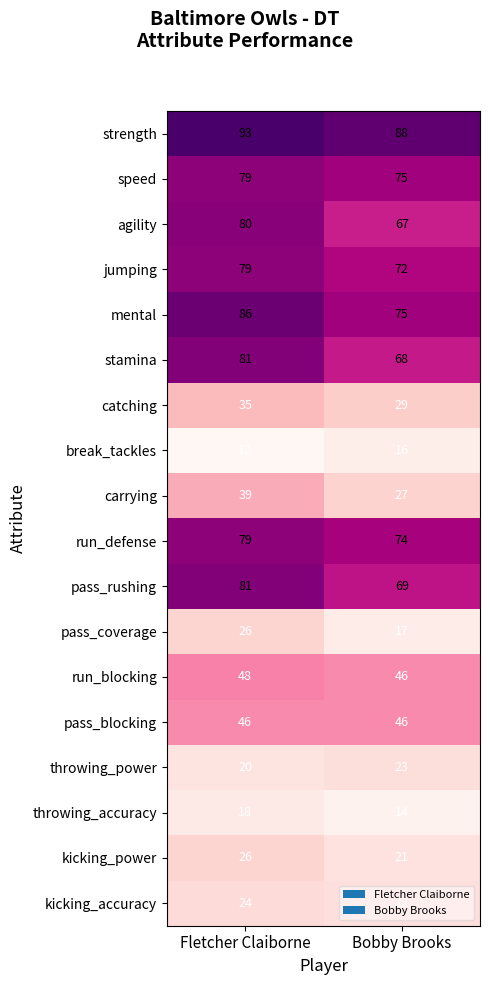

What is the difference between the highest and lowest values at Bobby Brooks?

74